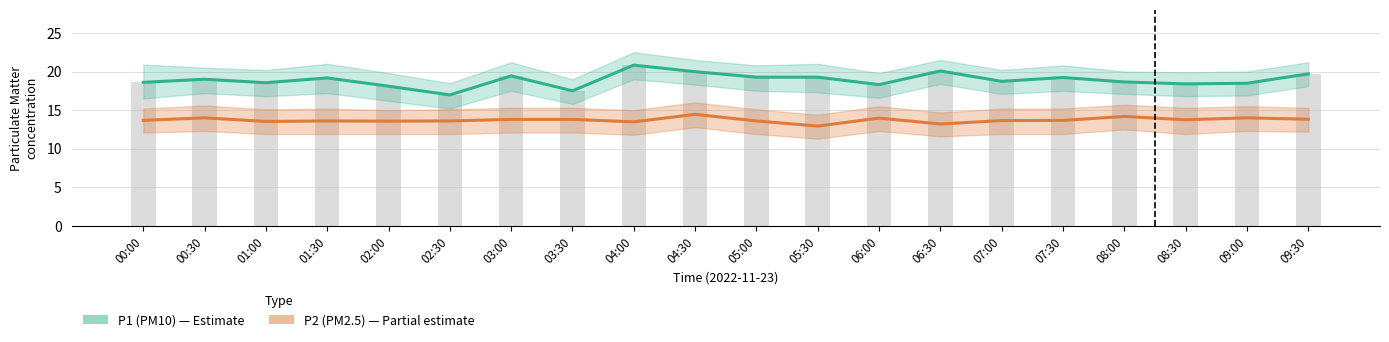

What is the average value of the P2 (PM2.5) series?

13.7